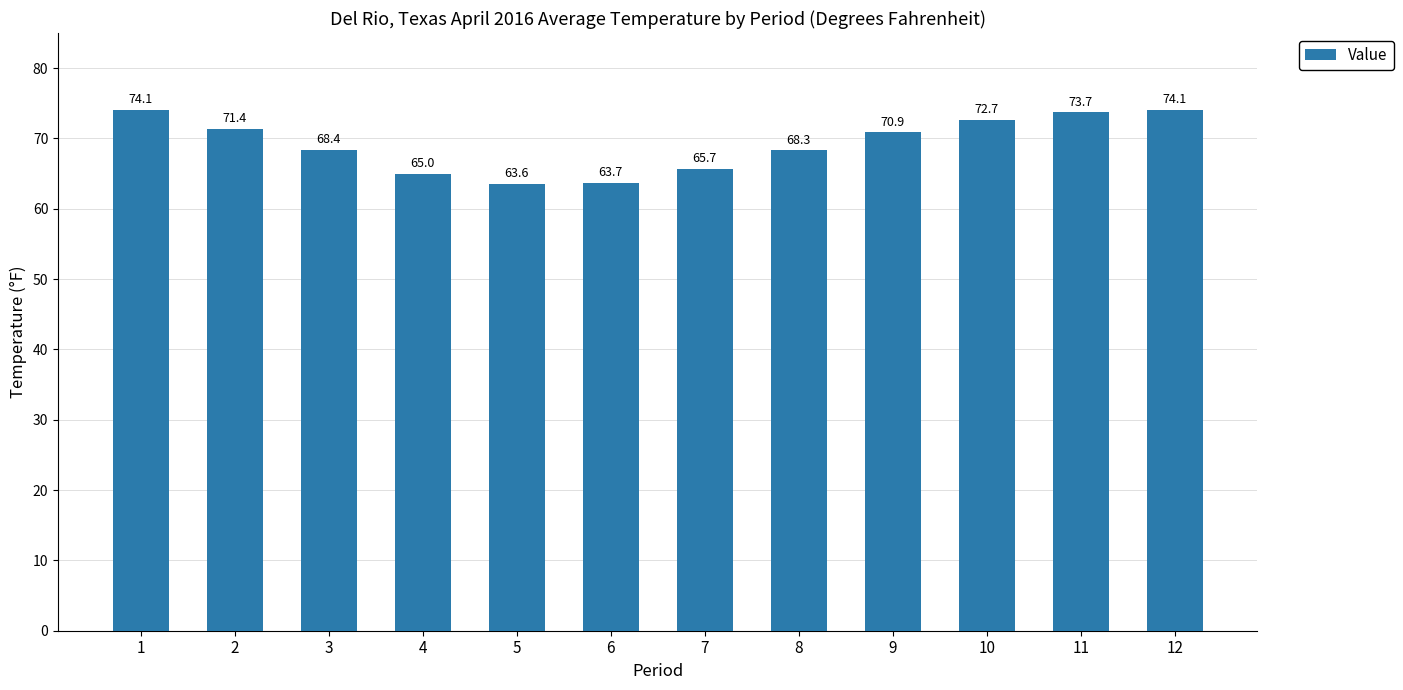

Is it true that the value at 9 is 96.4?

False